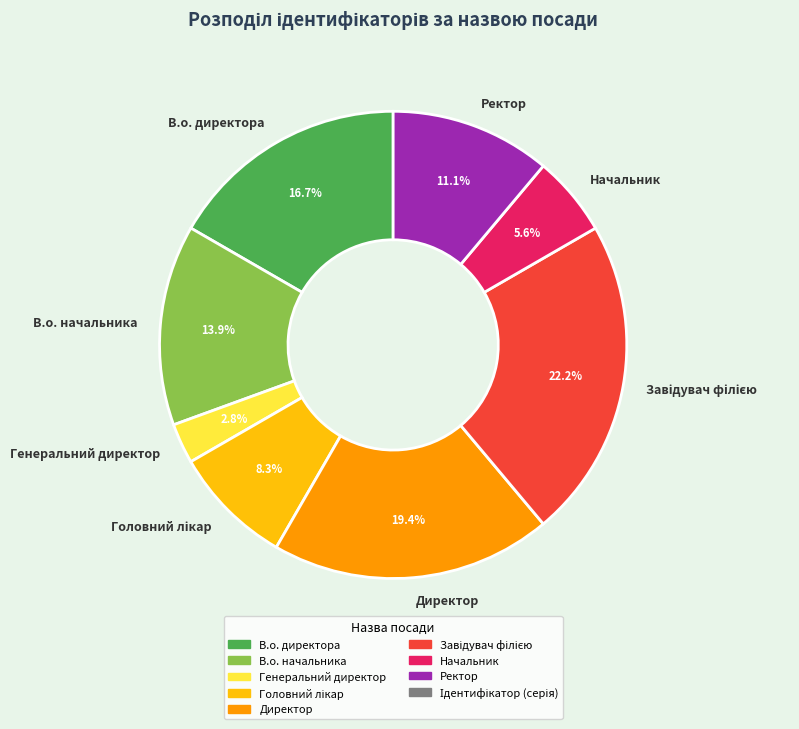

How many slices are in this pie chart?

8